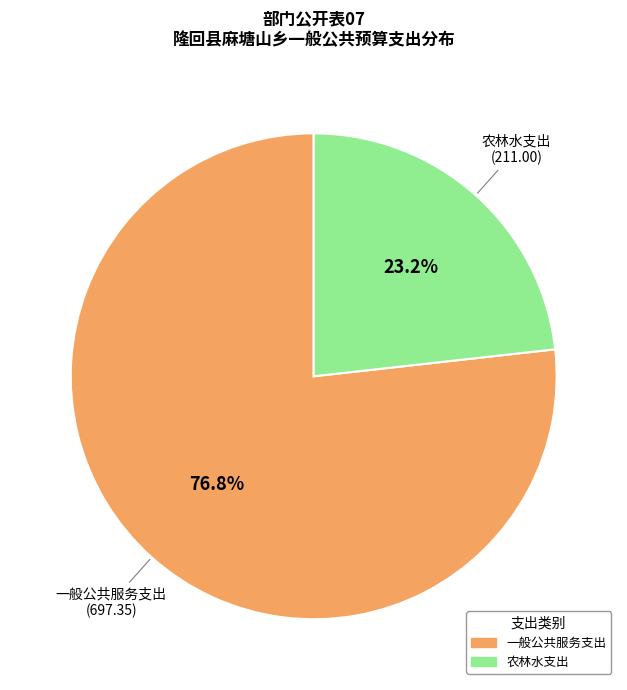

Which category has the smallest portion of the pie?

农林水支出